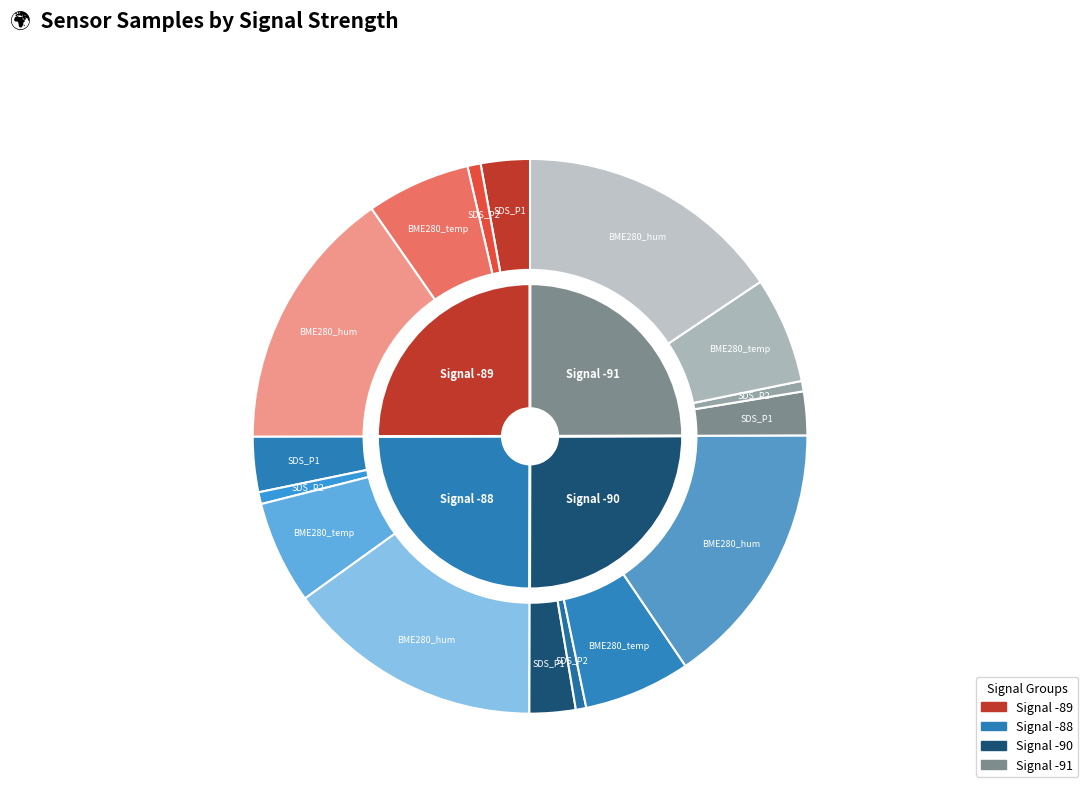

How many segments does this pie chart have?

5